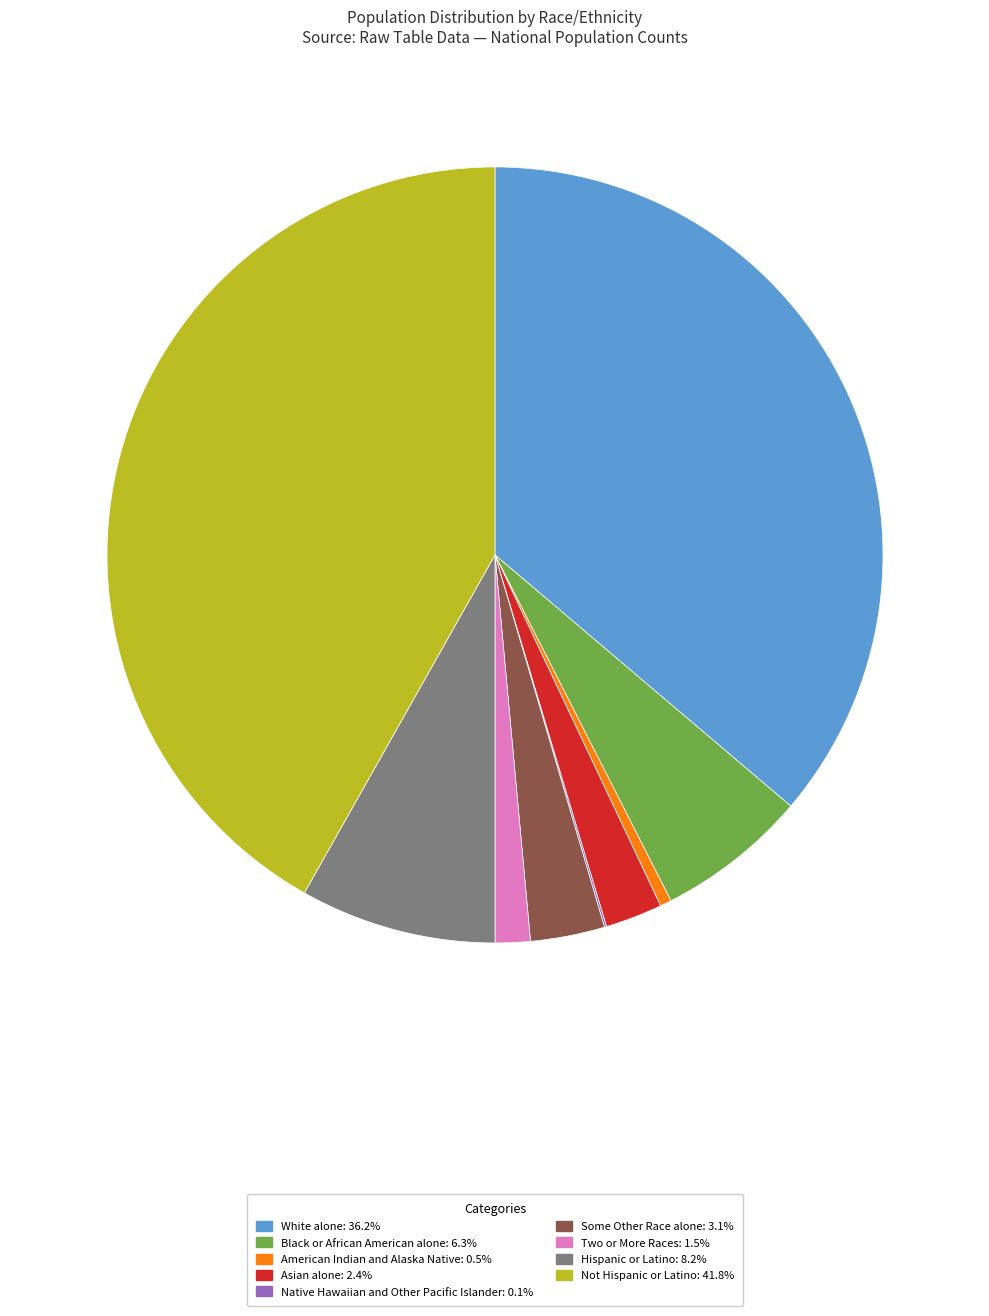

Which category has the biggest portion of the pie?

Not Hispanic or Latino